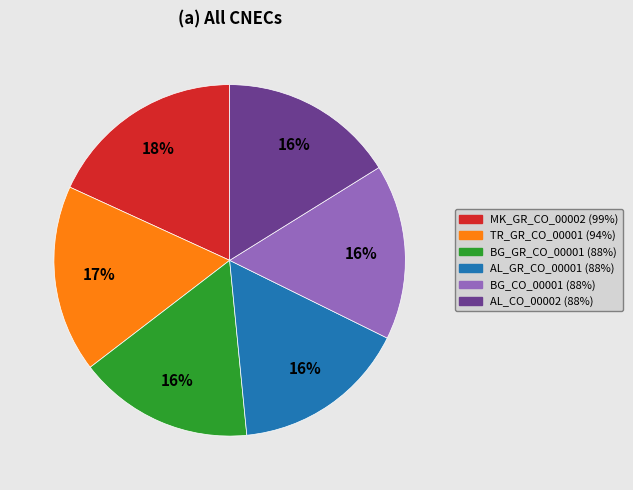

Count the number of slices in the pie.

6